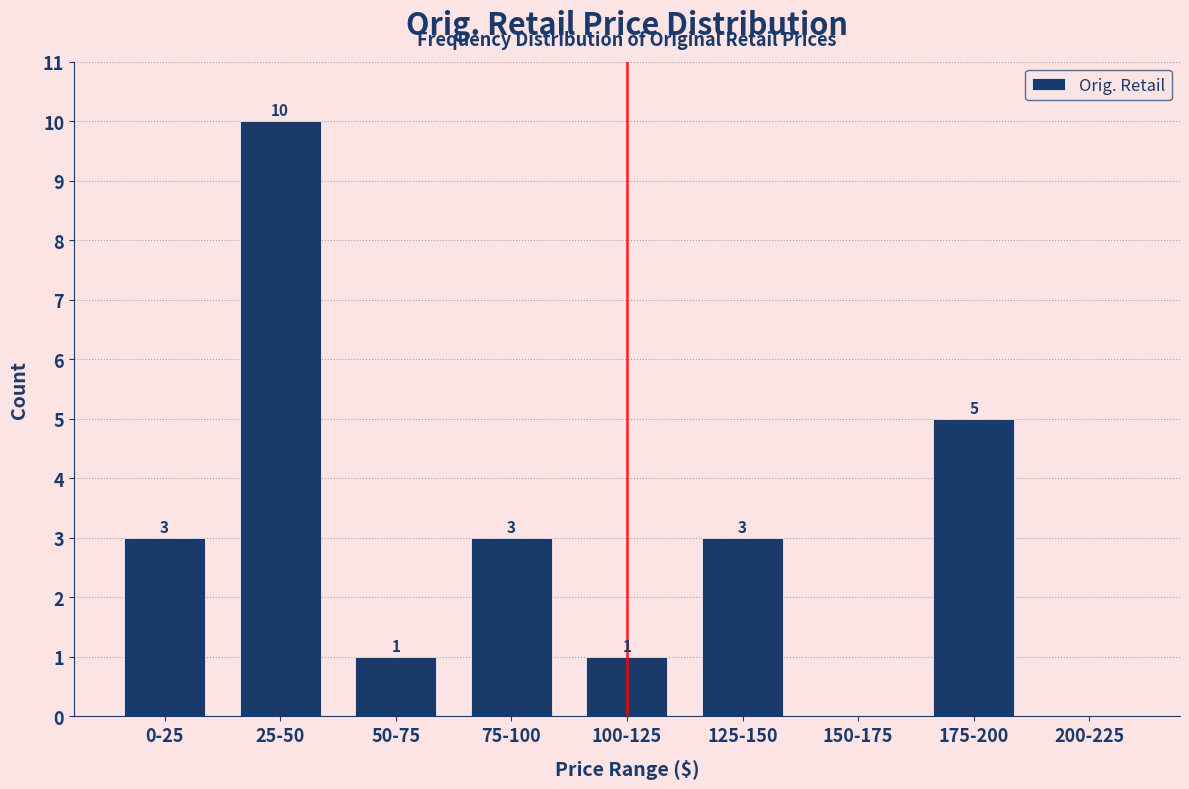

Reading left to right, extract all data points from this chart.

0-25=3	25-50=10	50-75=1	75-100=3	100-125=1	125-150=3	150-175=0	175-200=5	200-225=0